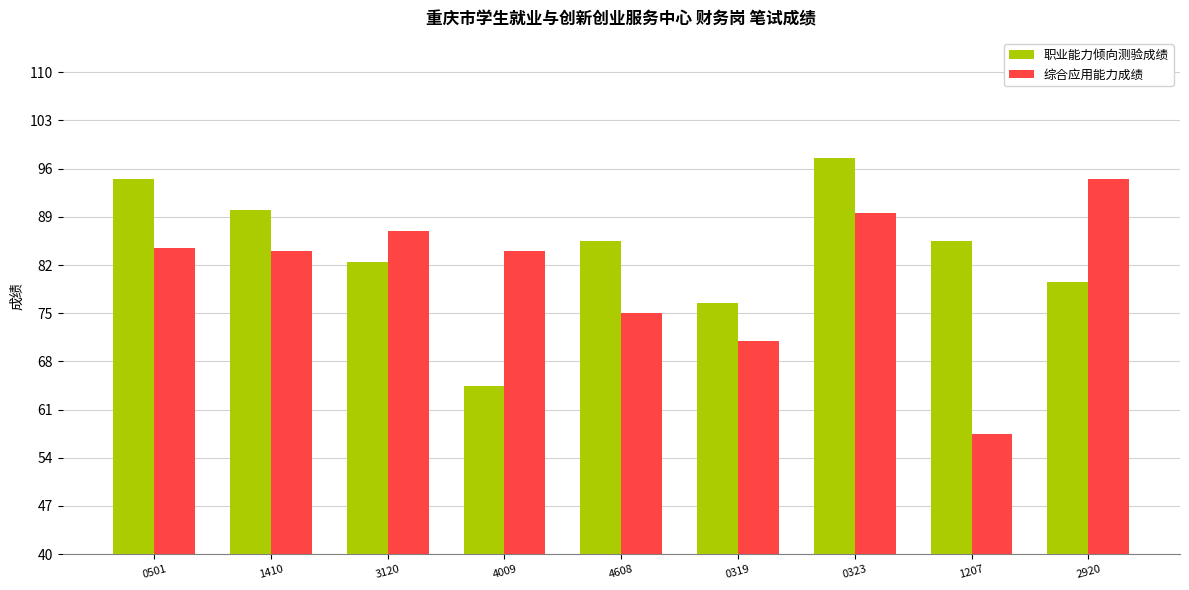

What is the difference between the maximum and minimum values in the 综合应用能力成绩 series?

37.0